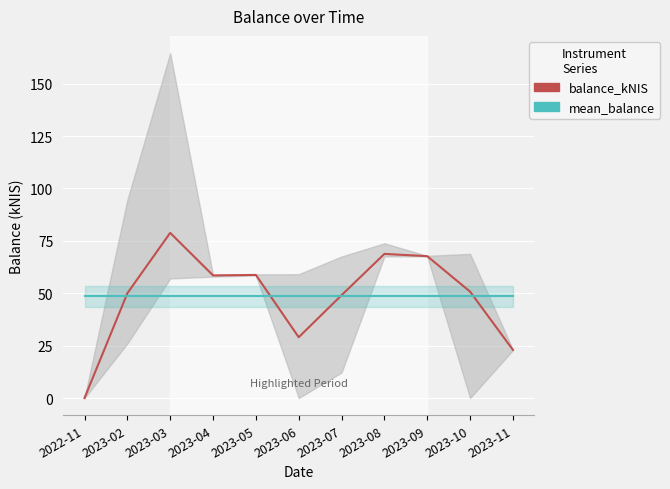

Which label corresponds to the largest value in the chart?

2023-03